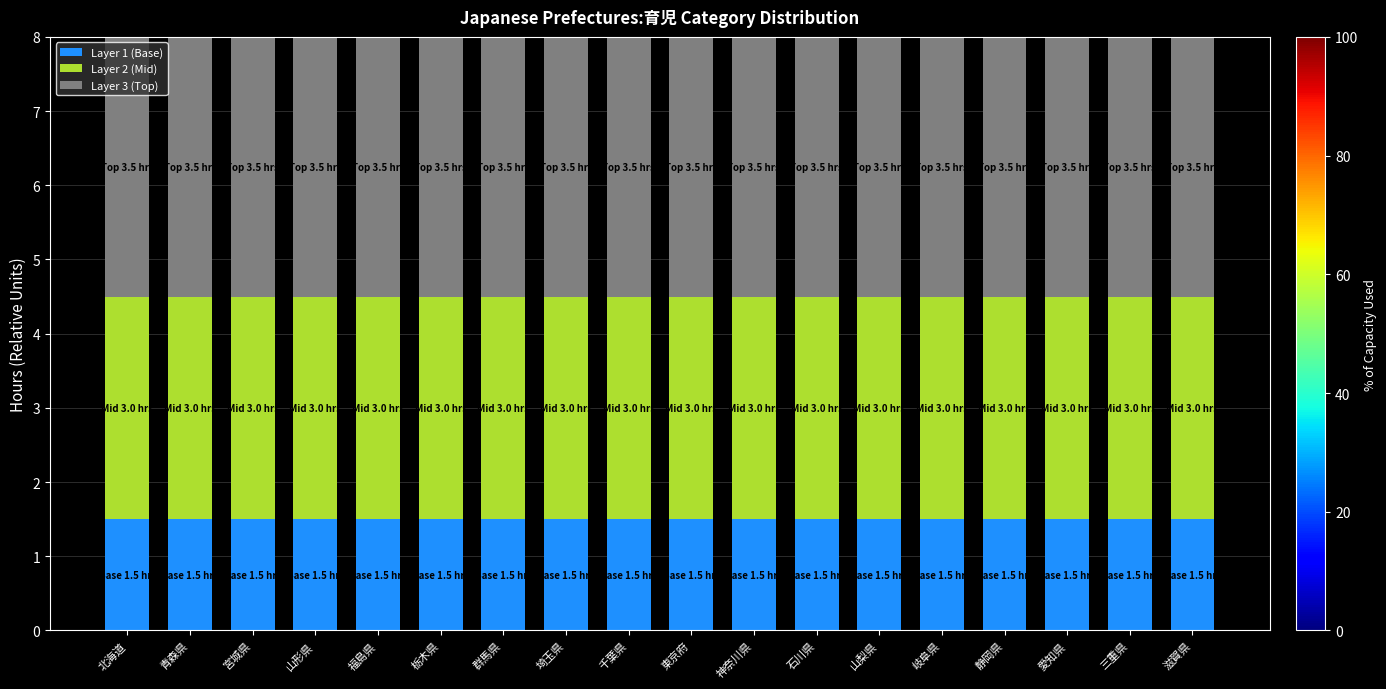

The value of Layer 1 (Base) at 福島県 is 1.5. True or false?

True